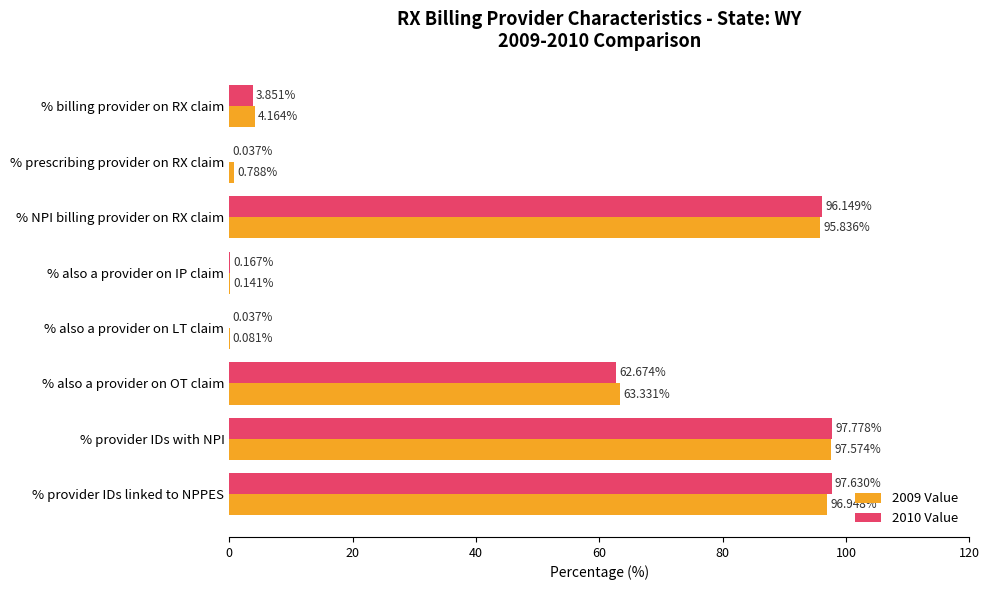

Which category has the highest value in the 2010 Value series?

% provider IDs with NPI